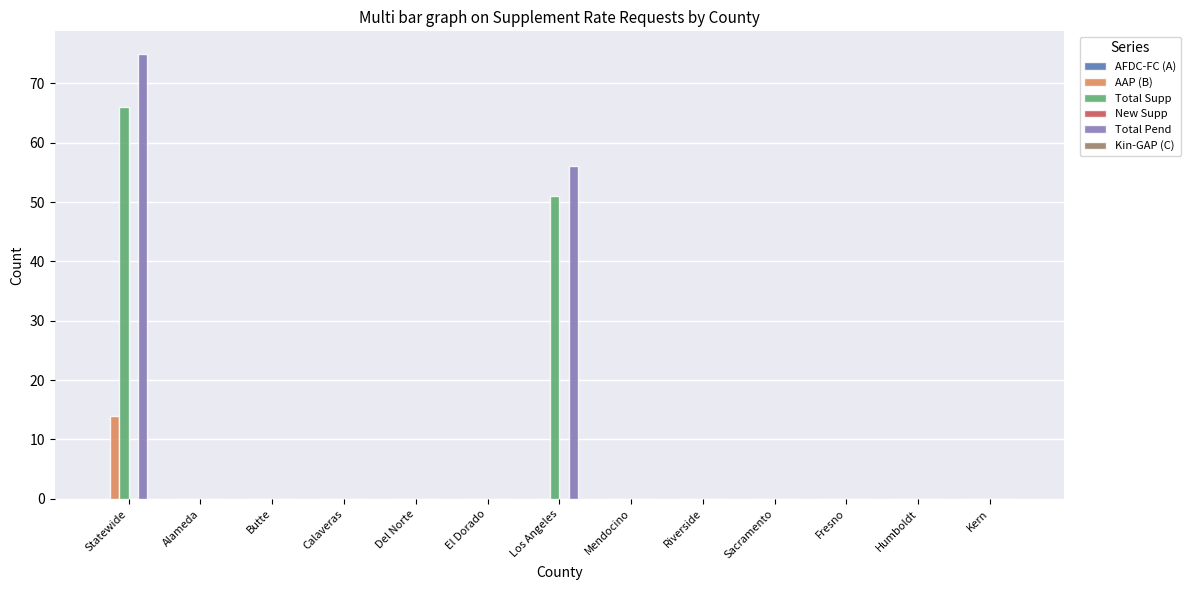

The value of Total Pend at Kern is 0. True or false?

True